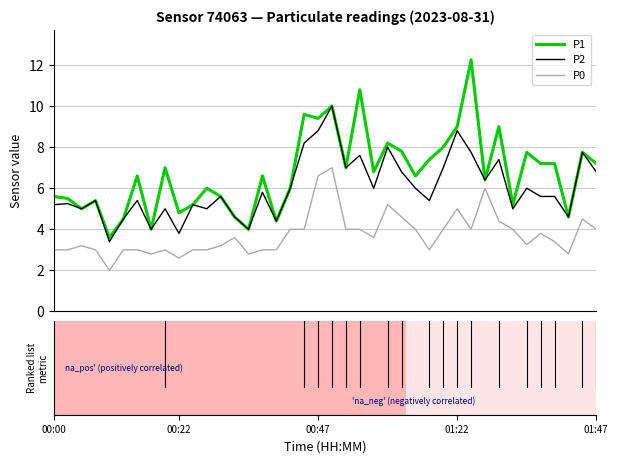

True or false: P2 and P0 intersect in this chart.

False